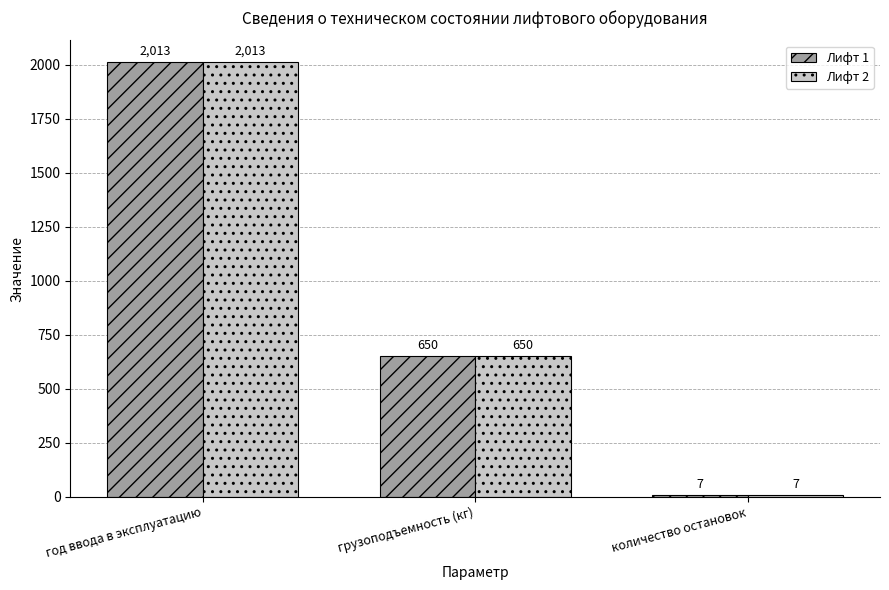

List the labels in order of Лифт 2 value, smallest first.

количество остановок, грузоподъемность (кг), год ввода в эксплуатацию